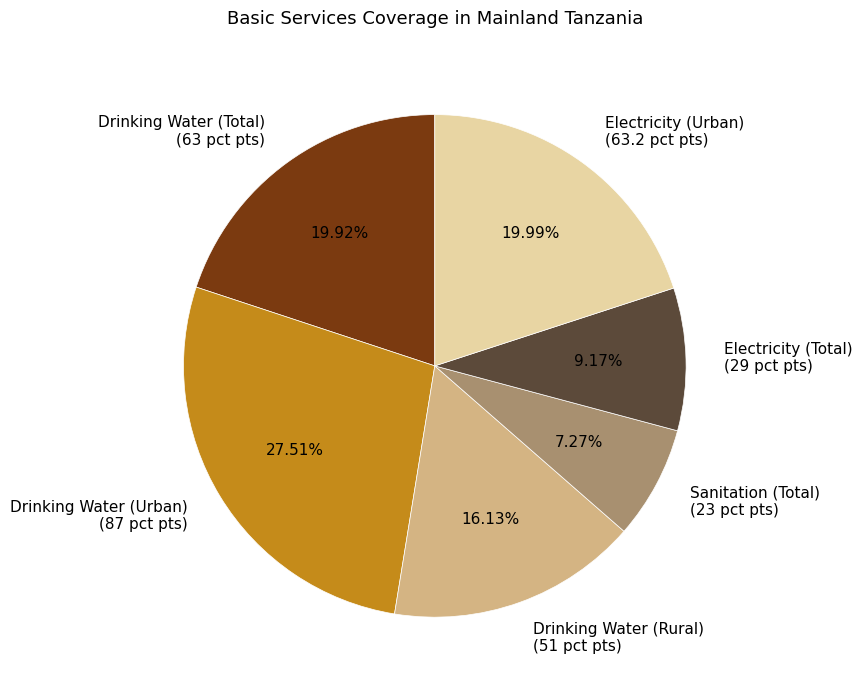

What is the ratio of the value at Drinking Water (Rural) (51 pct pts) to the value at Electricity (Total) (29 pct pts)?

1.8